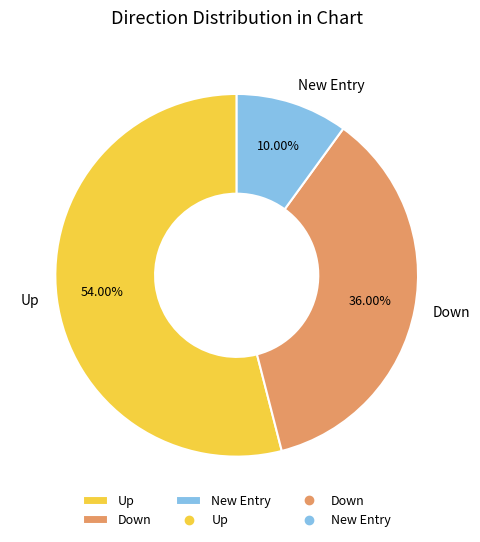

What is the largest slice in the pie chart?

Up